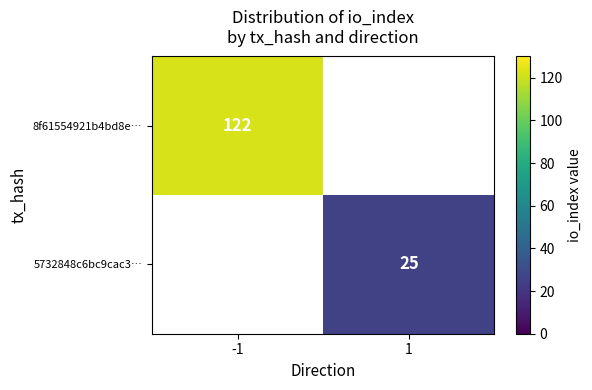

The 5732848c6bc9cac3… series shows 8.3 at 1. True or false?

False